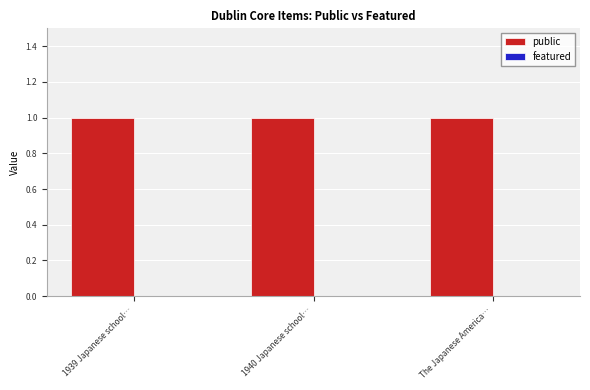

What is the spread (max minus min) of values at The Japanese America…?

1